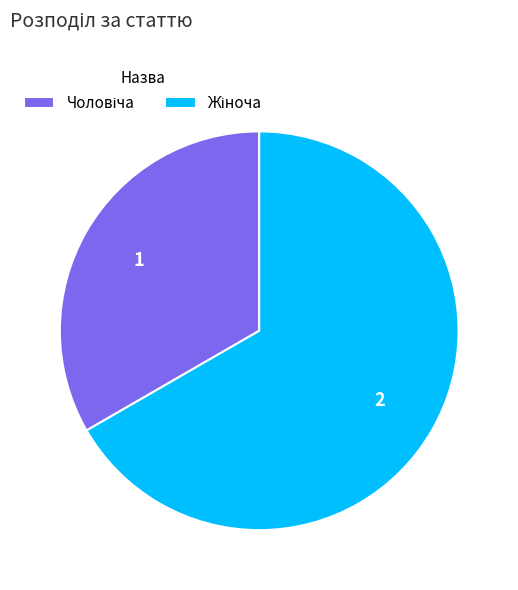

Is there any slice that represents more than half of the pie?

Yes